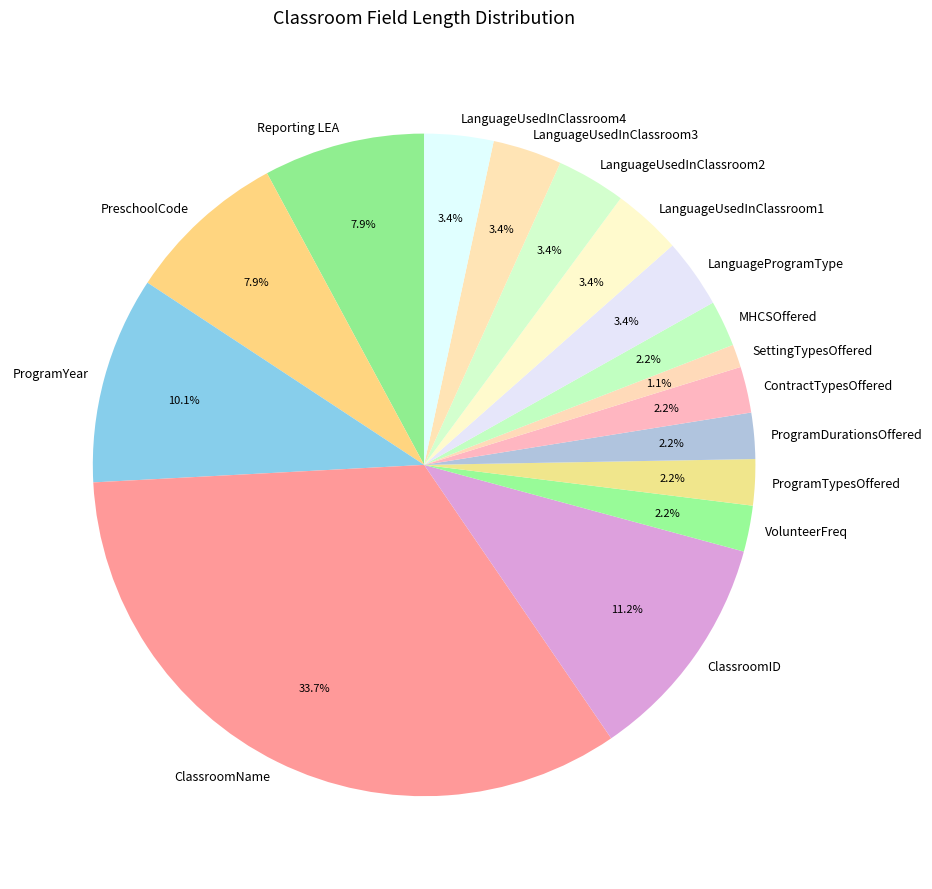

To the nearest percent, what percentage of the pie is PreschoolCode?

8%